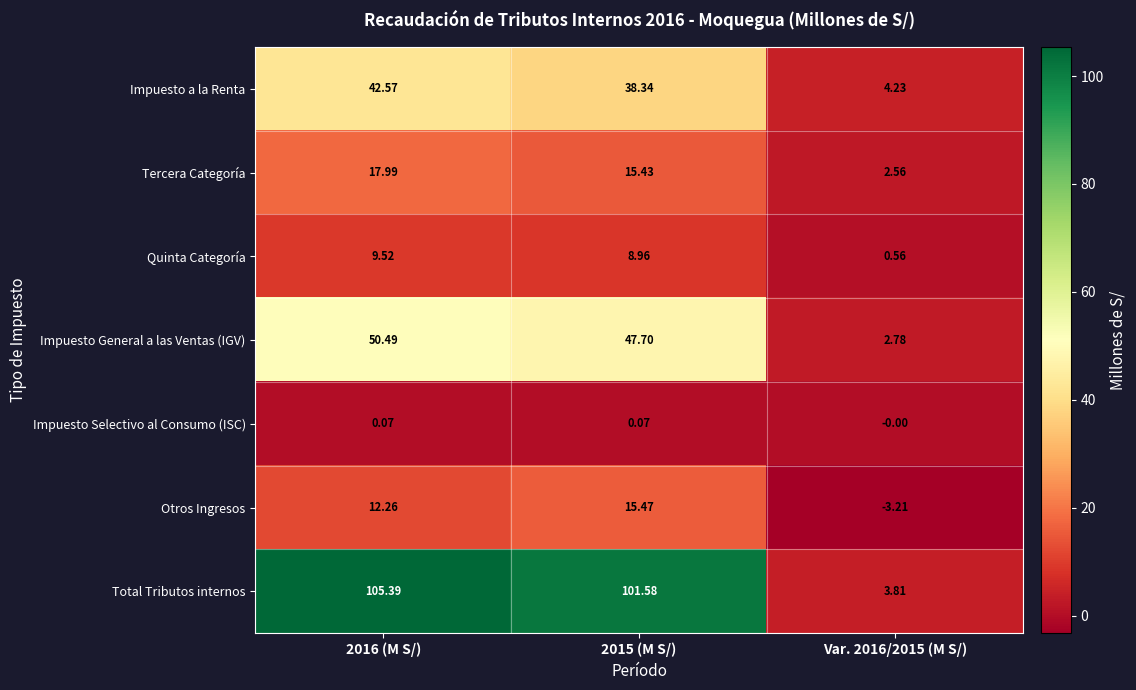

Which series has the largest total across all categories?

Total Tributos internos